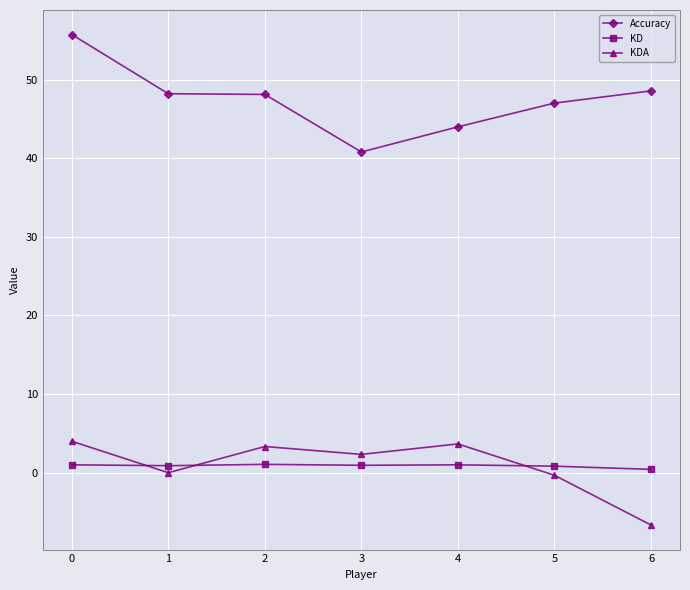

Which series has the widest spread of values?

Accuracy